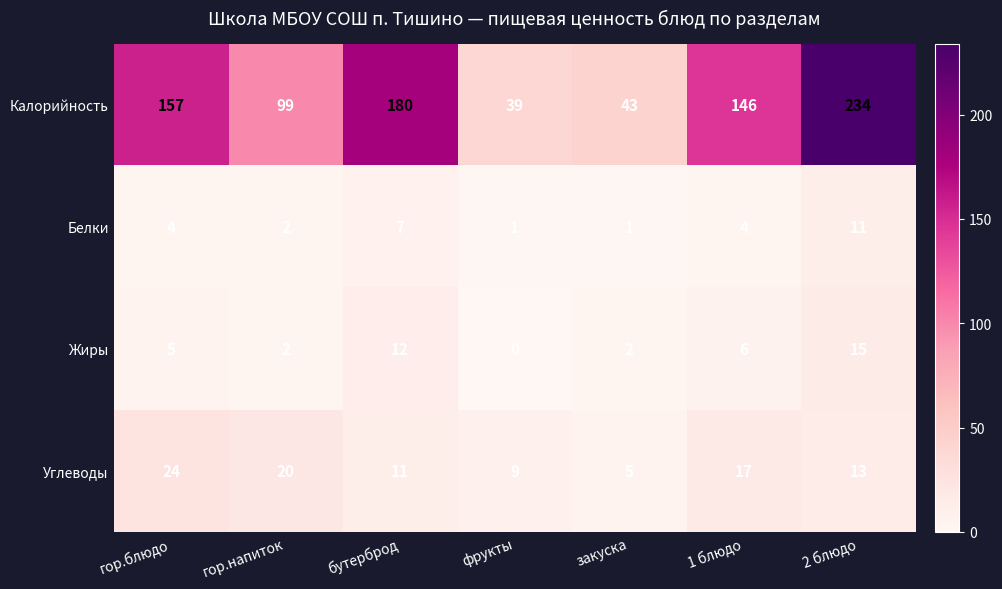

At which category is the sum across all series the highest?

2 блюдо